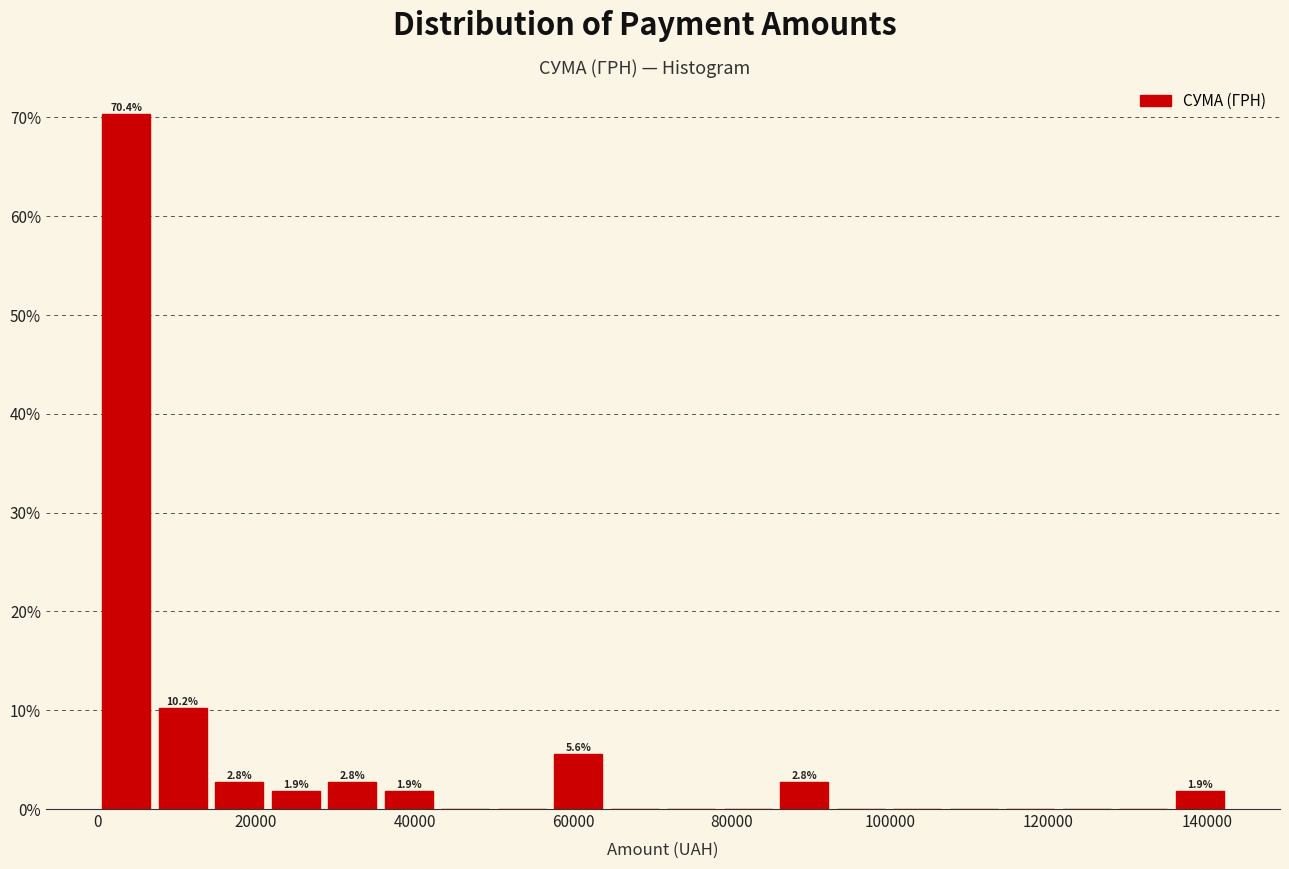

Around what value on the x-axis is the tallest bar? Give the approximate position of its centre, as read against the axis.

4000